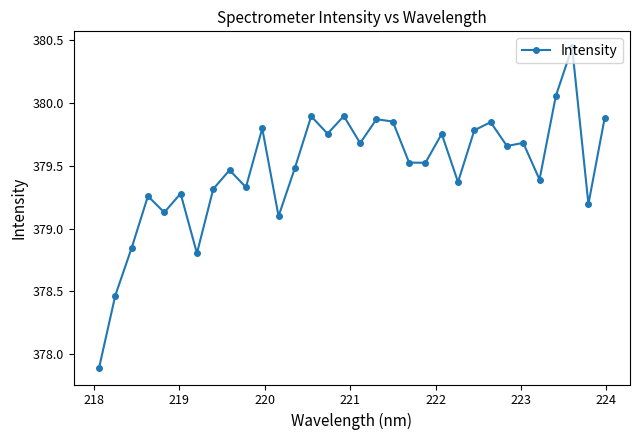

What is the minimum value shown in the chart?

377.9